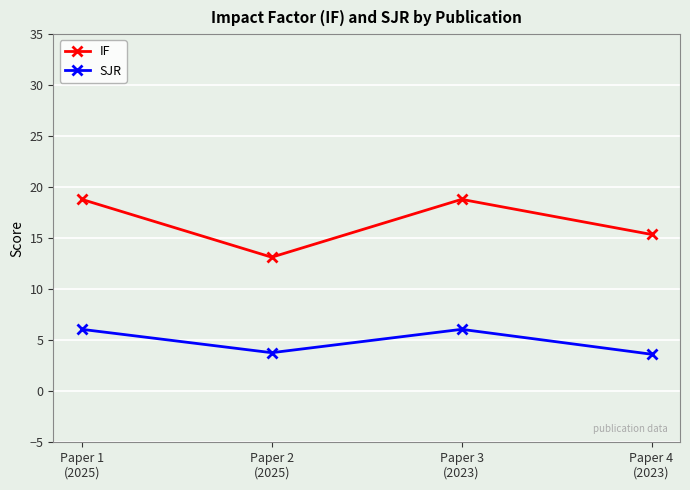

Does the chart have visible grid lines?

Yes